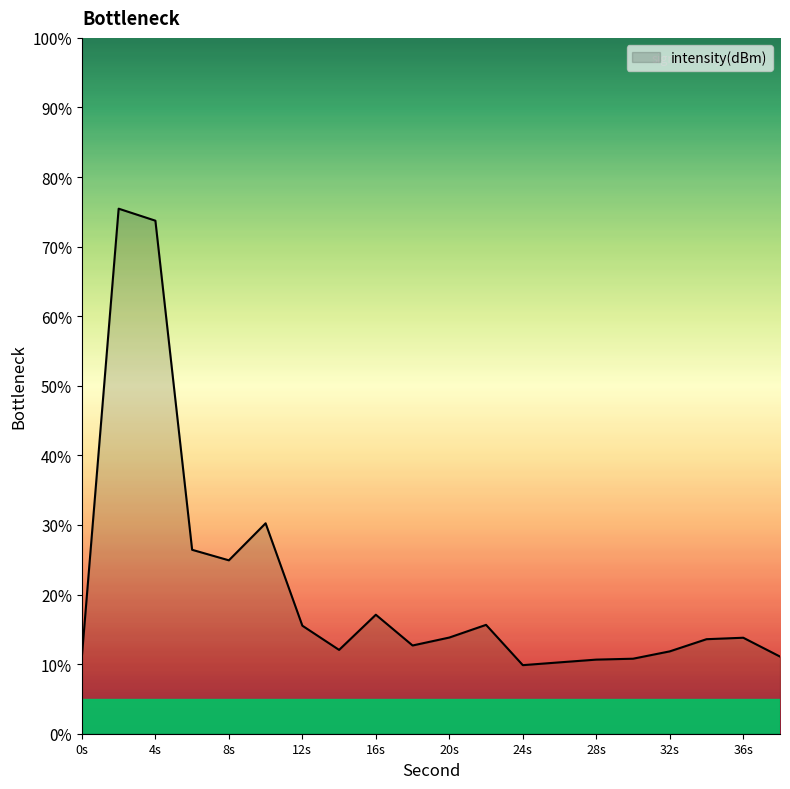

What is the smallest value displayed?

9.9